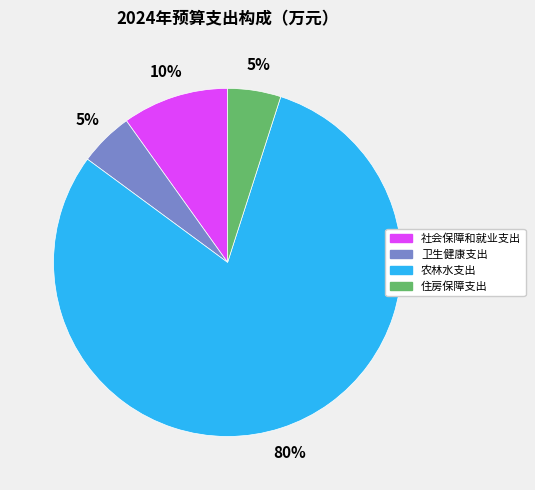

Which slice is the largest?

农林水支出